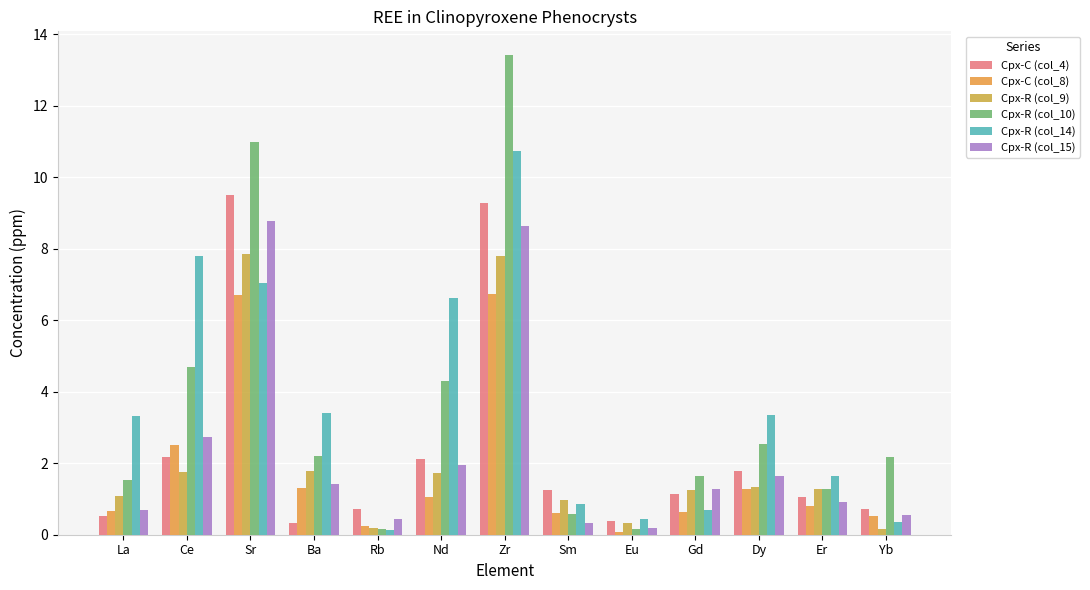

What are all the series names shown in the legend?

Cpx-C (col_4), Cpx-C (col_8), Cpx-R (col_9), Cpx-R (col_10), Cpx-R (col_14), Cpx-R (col_15)